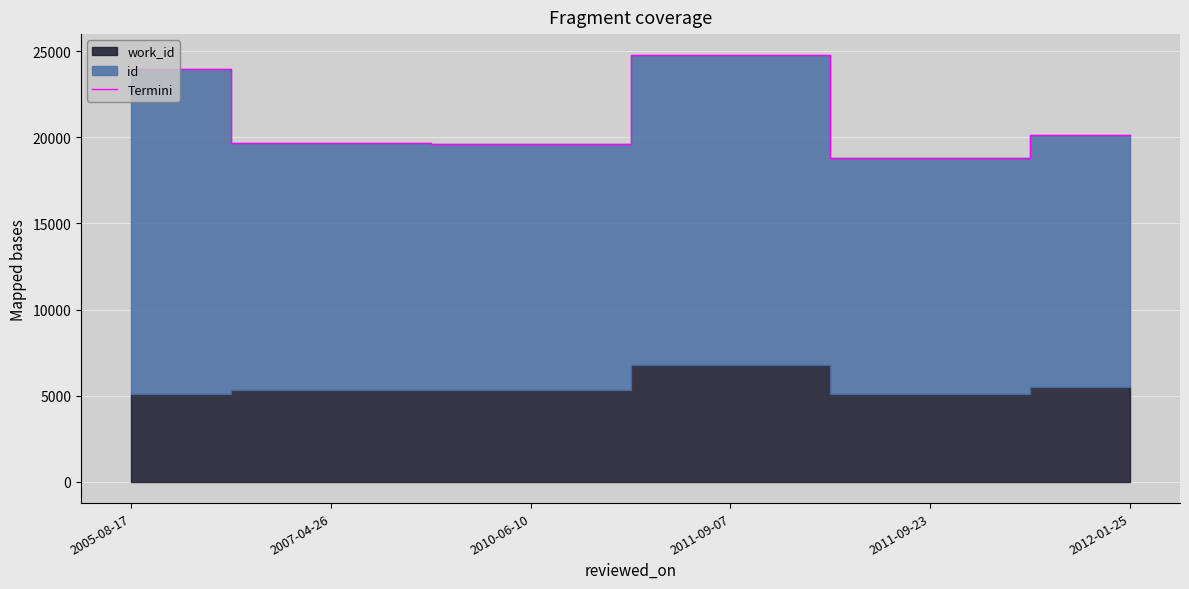

Reading right to left, transcribe all the data shown in this chart.

20151	18789	24759	19630	19645	23999